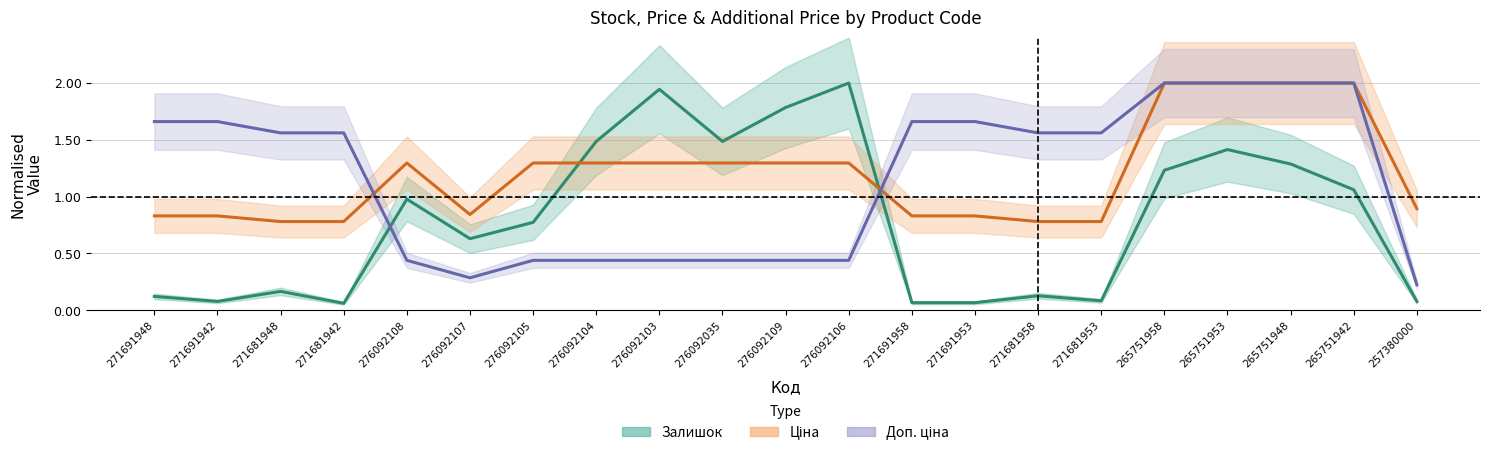

At which category is the sum across all series the highest?

265751953